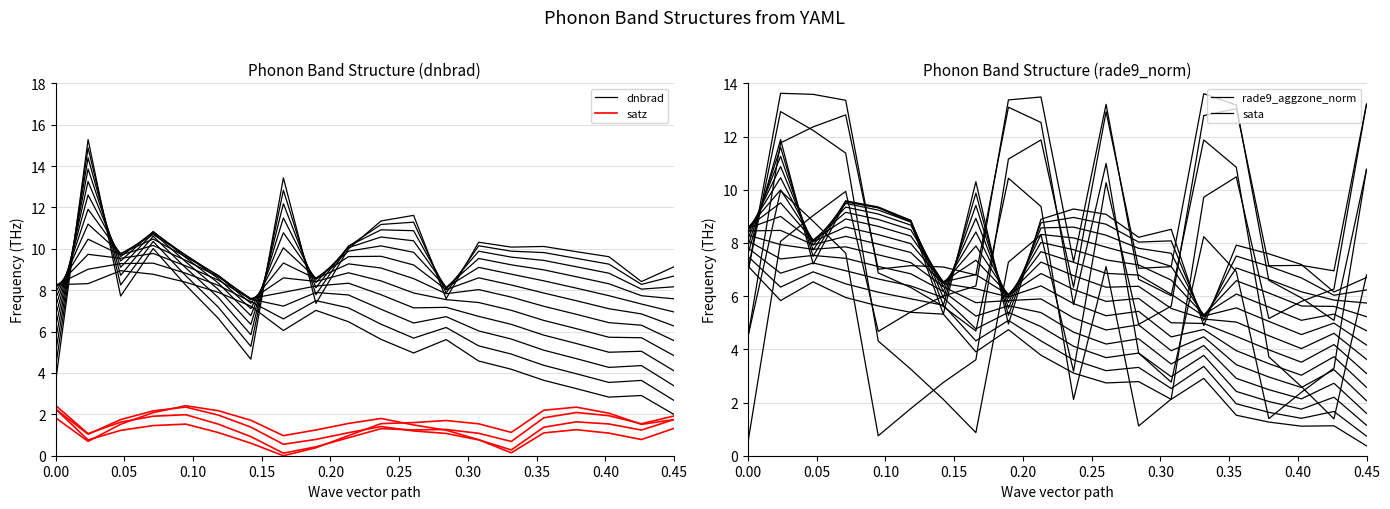

Count the number of categories in the chart.

20